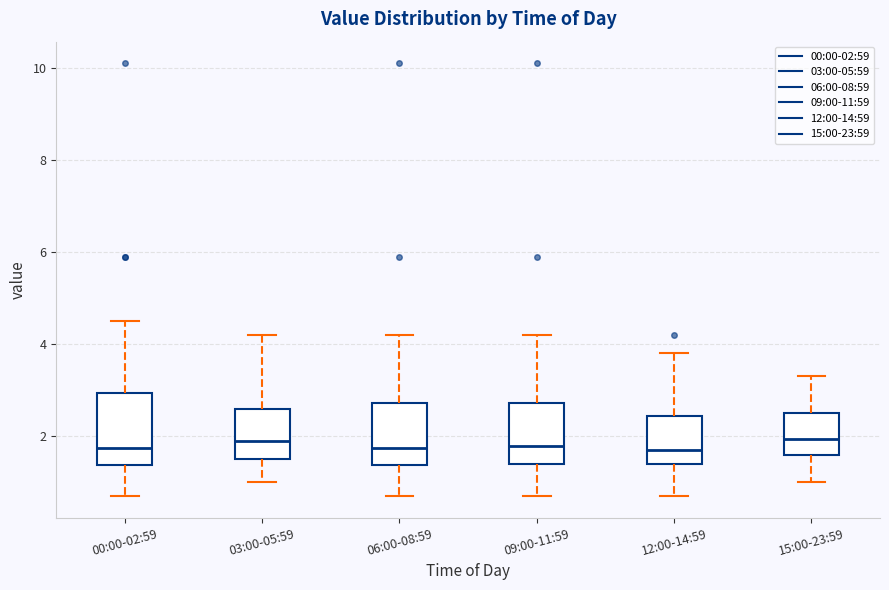

Reading left to right, read every box against the y-axis: the position of its median line, the range the box covers, and the ends of its whiskers. The values are not printed on the chart, so give them approximately, as read against the axis.

00:00-02:59: median 1.8, box 1.4 to 3.0, whiskers 0.8 to 4.6
03:00-05:59: median 2.0, box 1.6 to 2.6, whiskers 1.0 to 4.2
06:00-08:59: median 1.8, box 1.4 to 2.8, whiskers 0.8 to 4.2
09:00-11:59: median 1.8, box 1.4 to 2.8, whiskers 0.8 to 4.2
12:00-14:59: median 1.8, box 1.4 to 2.4, whiskers 0.8 to 3.8
15:00-23:59: median 2.0, box 1.6 to 2.6, whiskers 1.0 to 3.4